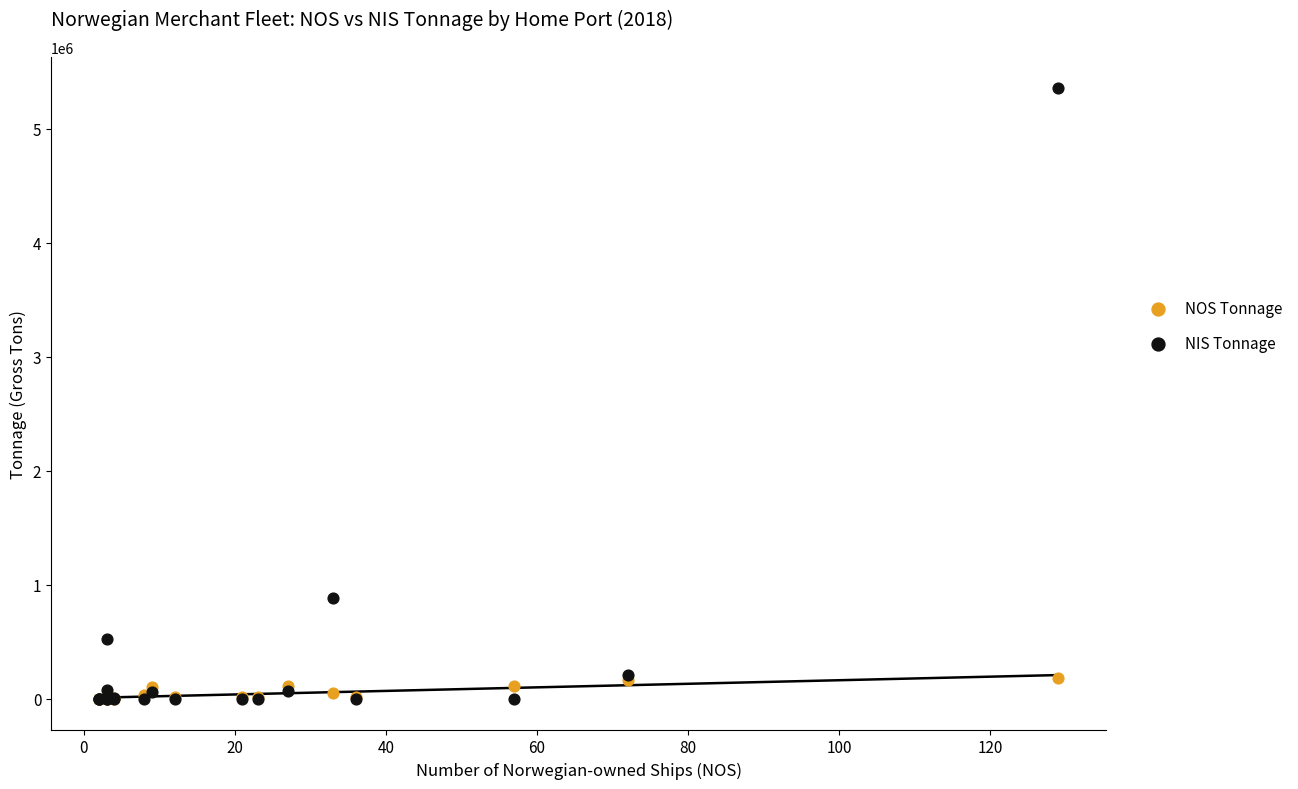

What are all the series names shown in the legend?

NOS Tonnage, NIS Tonnage